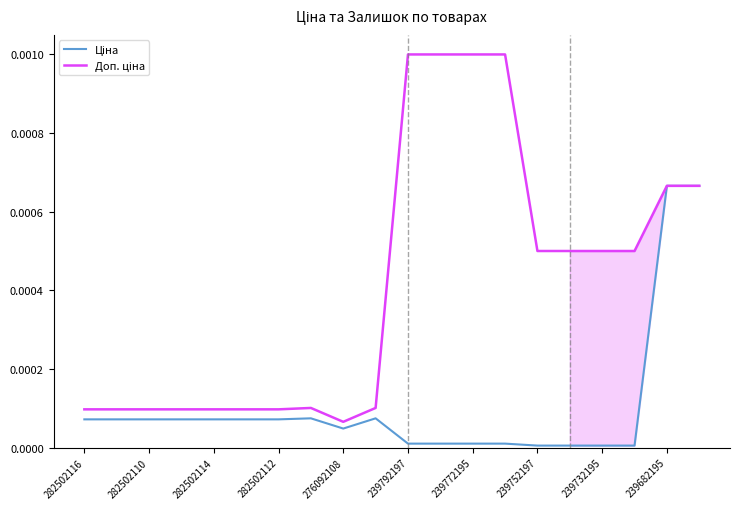

Rank the series at 282502116 from lowest to highest value.

Ціна, Доп. ціна